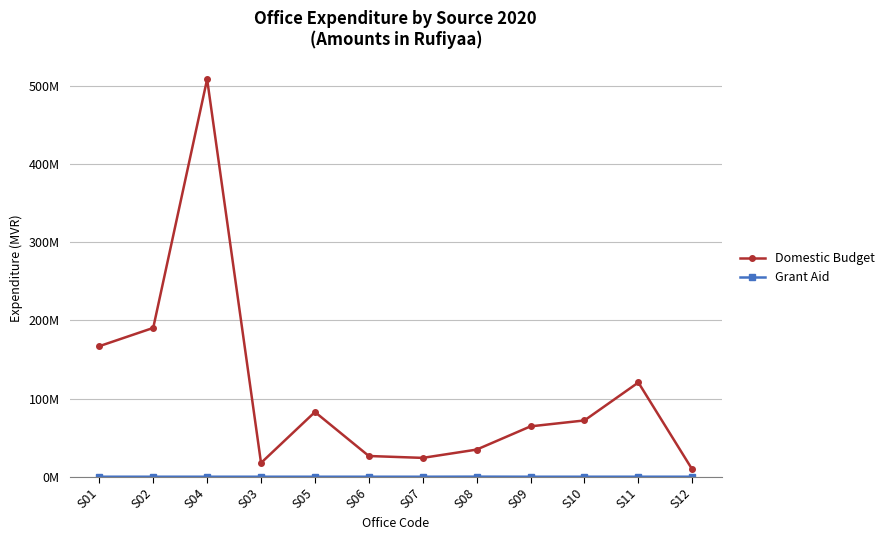

Is the value of Domestic Budget at S03 greater than the value of Grant Aid at S08?

Yes